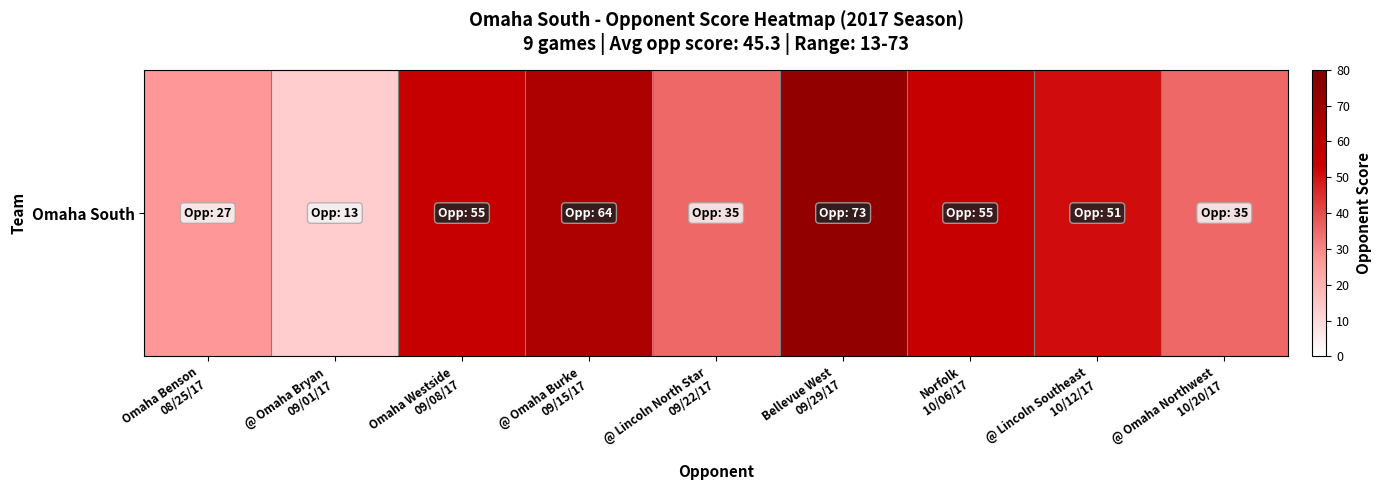

How many values are below 51?

4